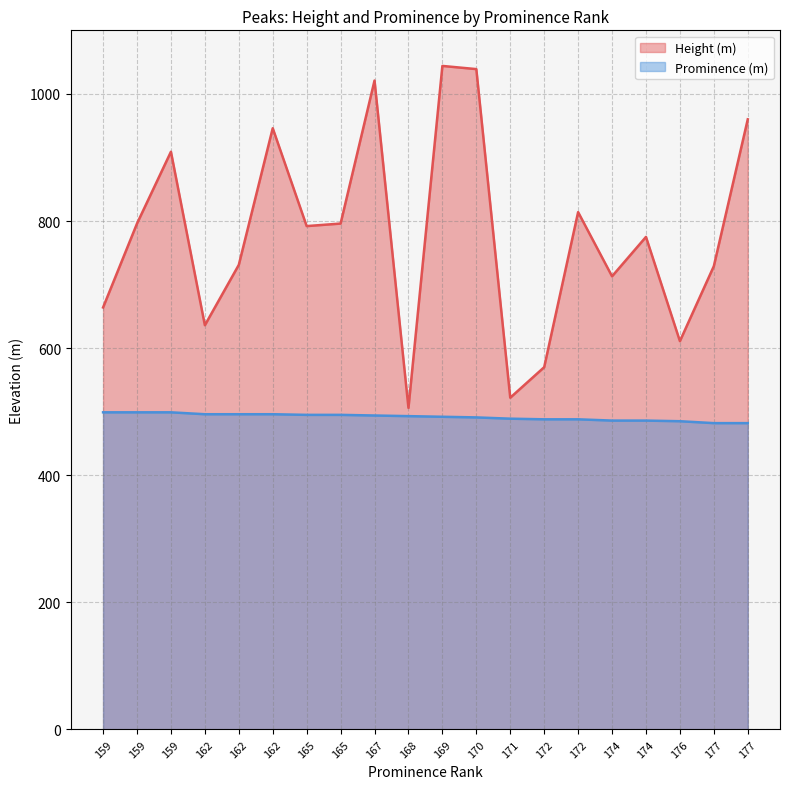

Which series changed the most between 159 and 174?

Height (m)